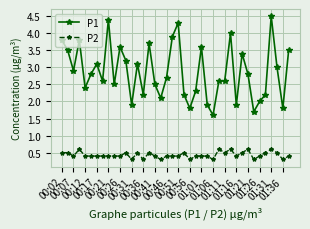

What is the value of the P2 point at the 9th from the left?

0.4